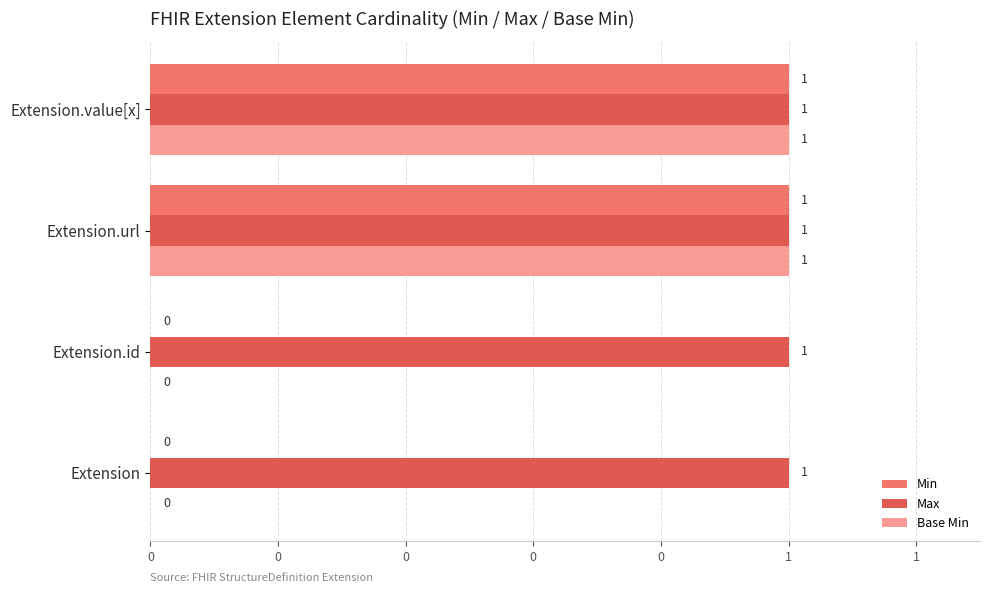

What are all the series names shown in the legend?

Min, Max, Base Min